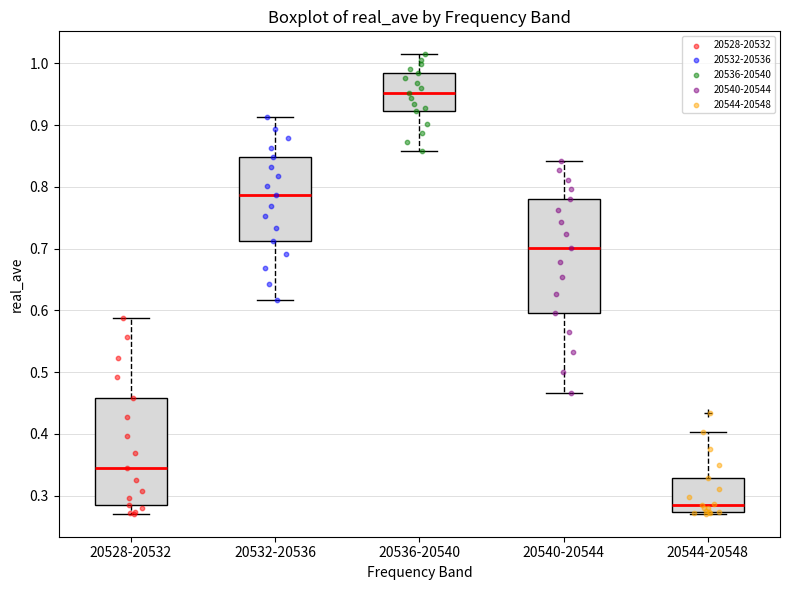

Which box is the tallest, from its lower edge to its upper edge?

20540-20544